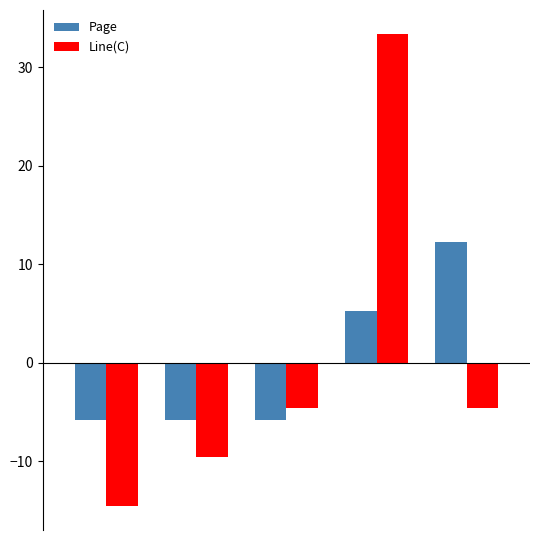

At how many categories does at least one series exceed -9?

5